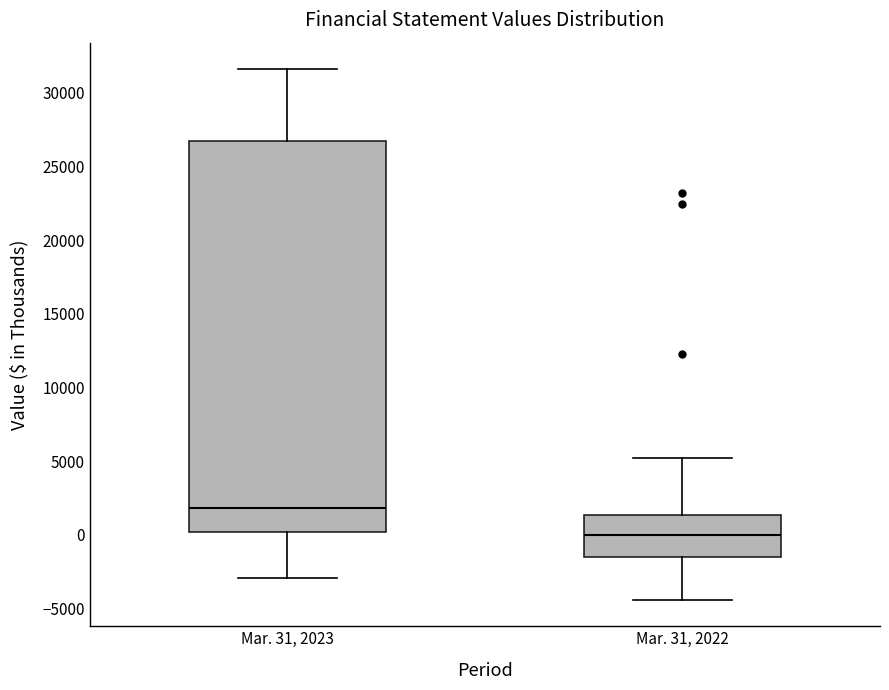

Reading left to right, transcribe this box plot: for each box, give where its median line is, the range the box spans, and where its two whiskers end, as read against the y-axis. The values are not printed on the chart, so give them approximately, as read against the axis.

Mar. 31, 2023: median 2000, box 0 to 26500, whiskers -3000 to 31500
Mar. 31, 2022: median 0, box -1500 to 1500, whiskers -4500 to 5000